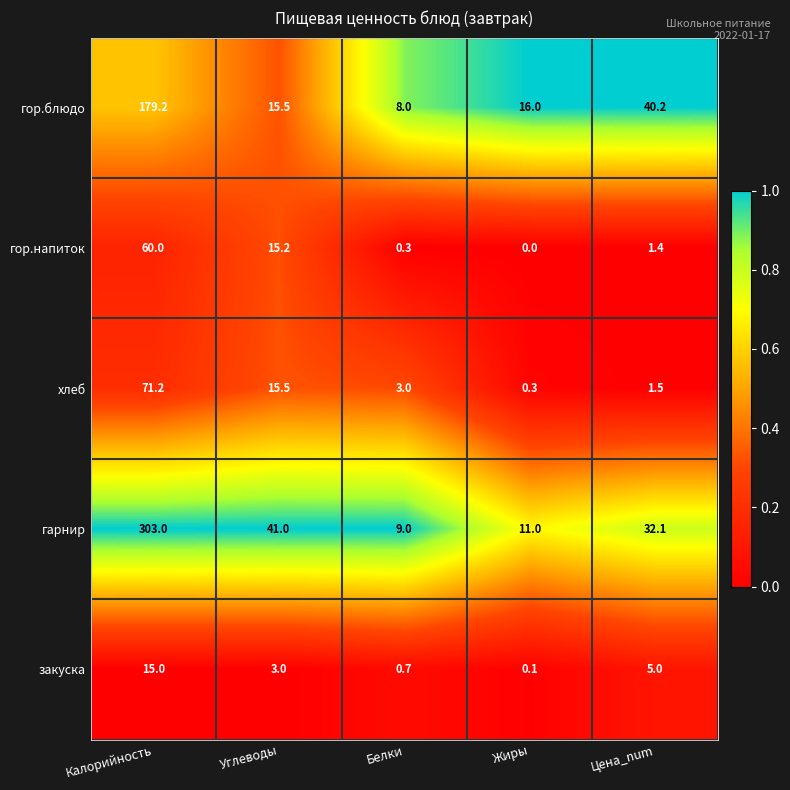

What is the total value across all series at Цена_num?

80.2